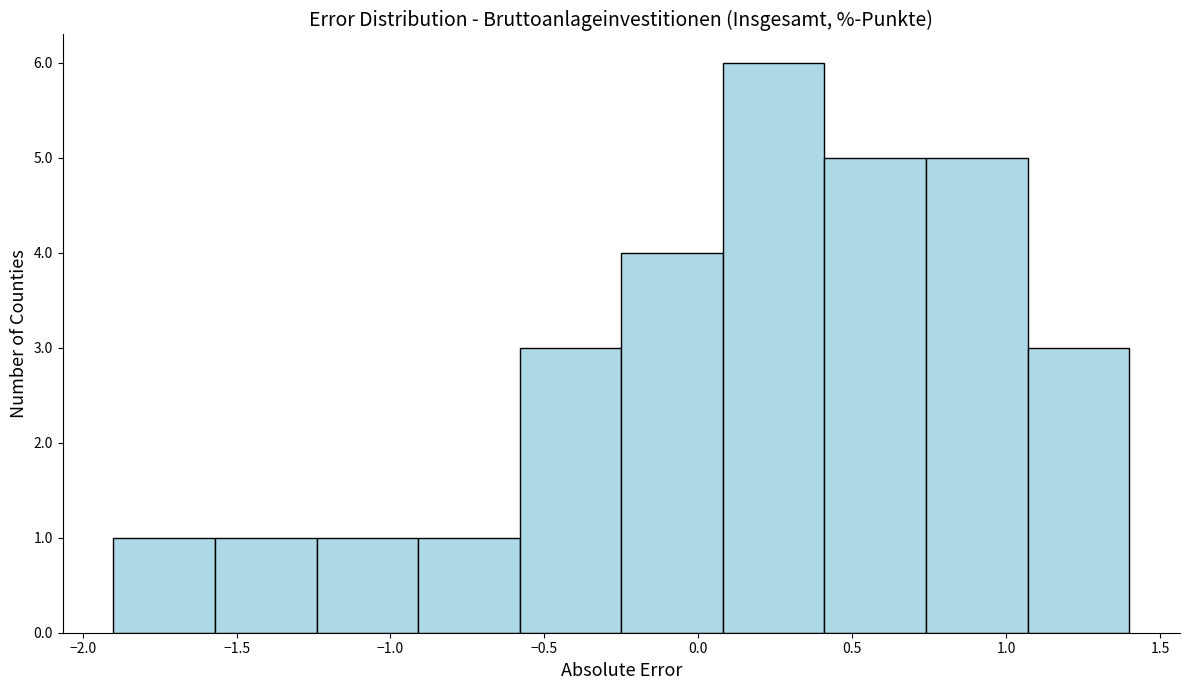

Reading left to right, transcribe this chart: for each bar, give the range it covers on the x-axis and its height. Neither the bar edges nor the heights are printed on the chart, so give them approximately, as read against the axes.

-1.90 to -1.57: 1
-1.57 to -1.24: 1
-1.24 to -0.91: 1
-0.91 to -0.58: 1
-0.58 to -0.25: 3
-0.25 to 0.08: 4
0.08 to 0.41: 6
0.41 to 0.74: 5
0.74 to 1.07: 5
1.07 to 1.40: 3